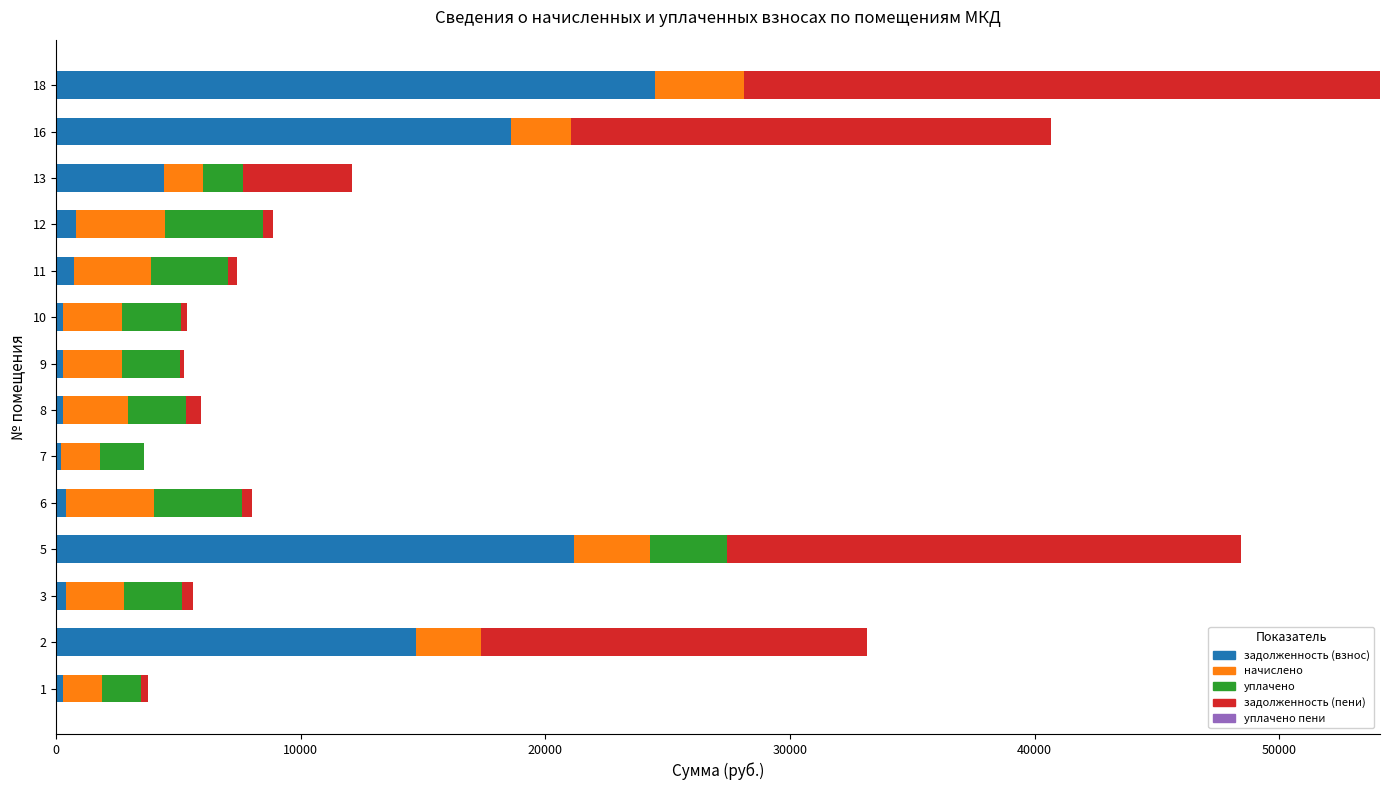

At which category is the sum across all series the highest?

18